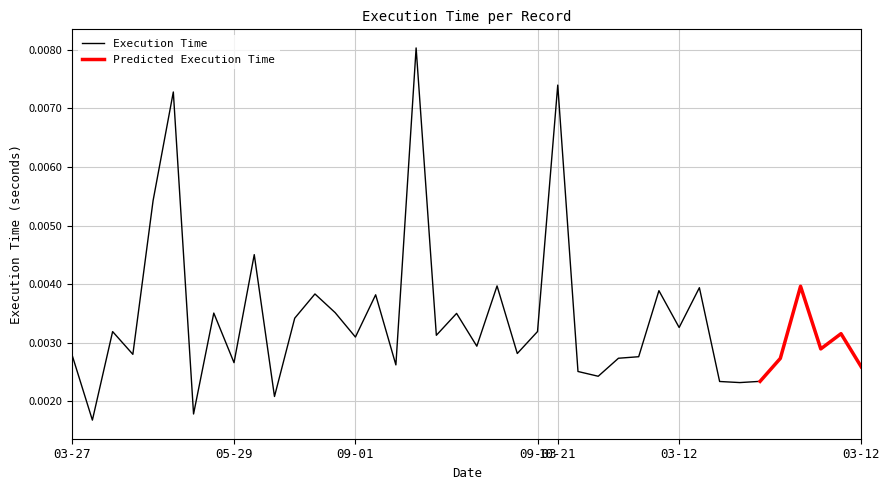

What is the label of the 2nd point from the right?

2023-03-12